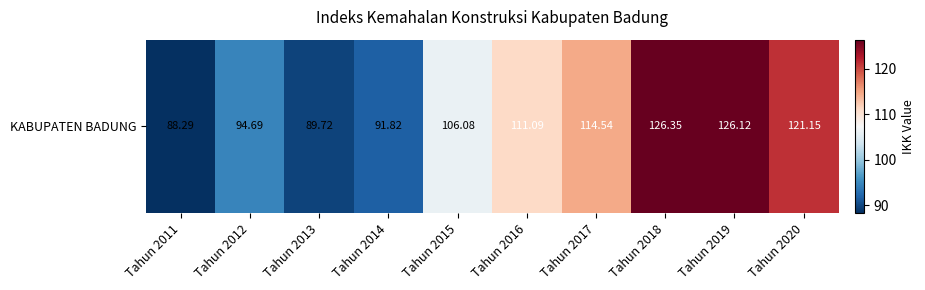

What is the average value?

107.0